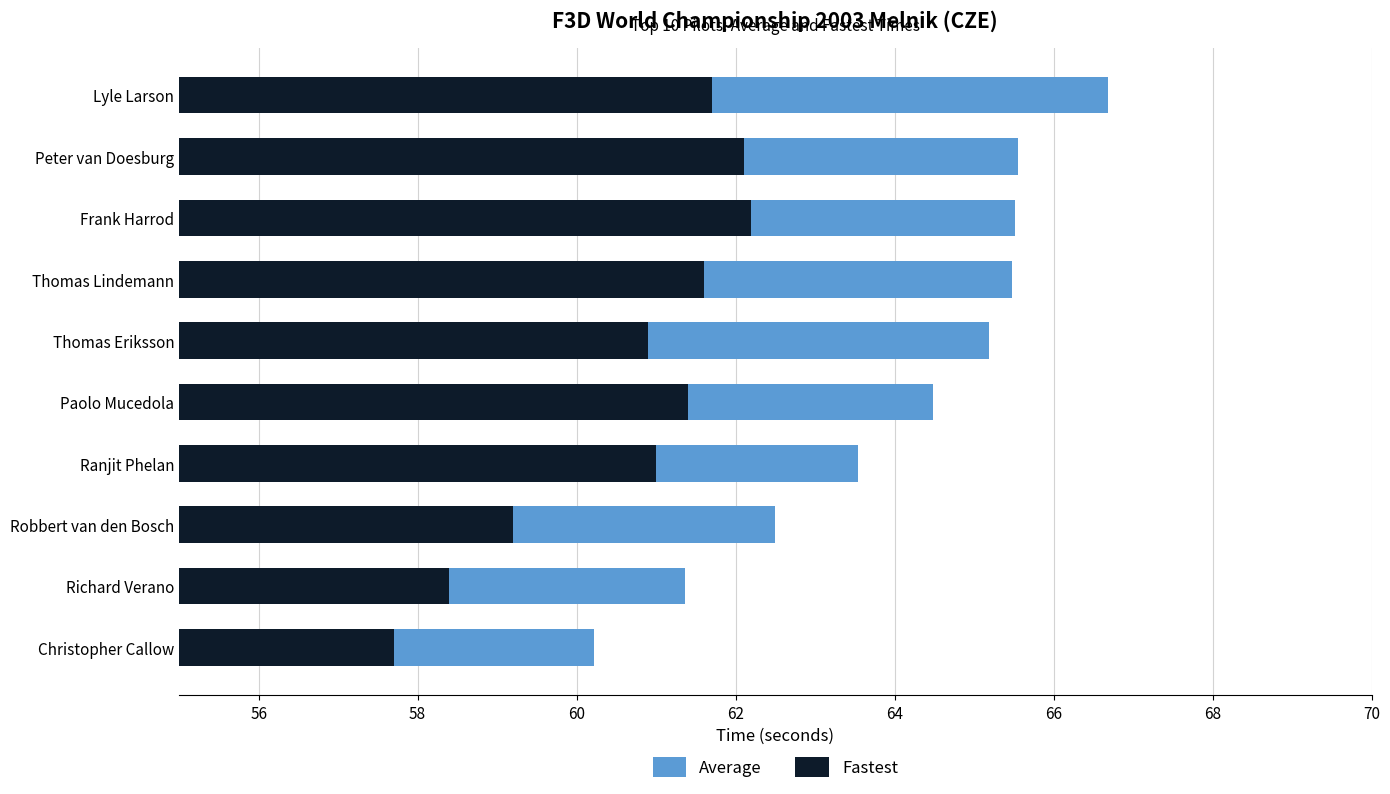

Is it true that Average equals 96.8 at Robbert van den Bosch?

False